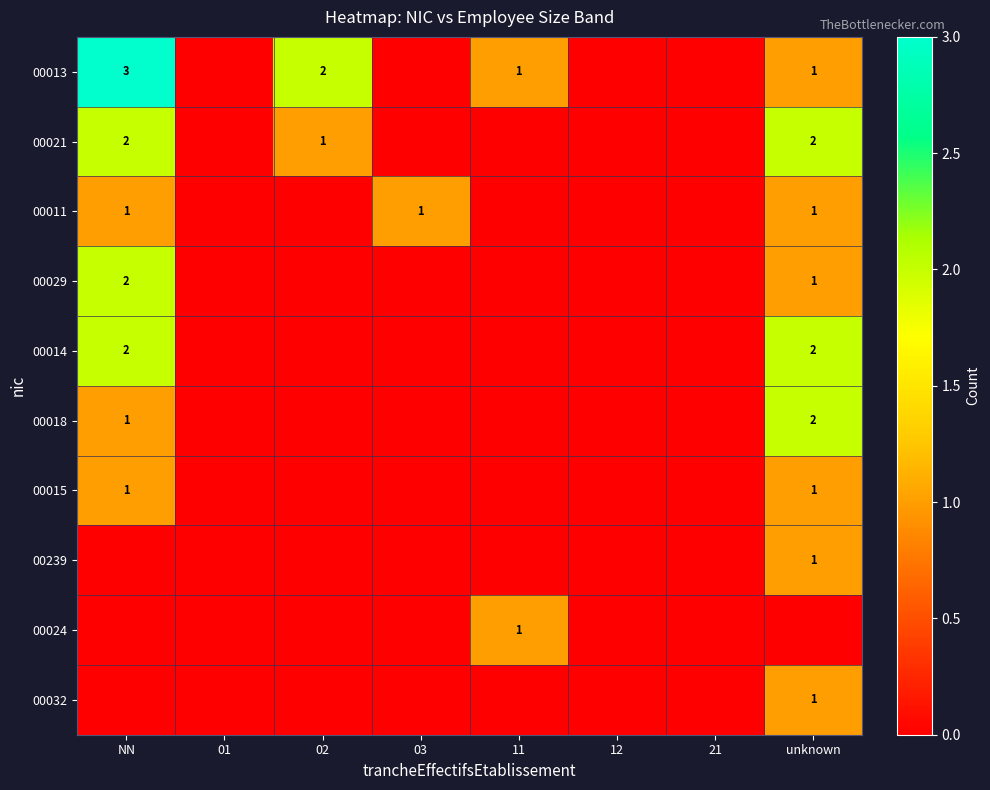

At which category is the sum across all series the highest?

NN